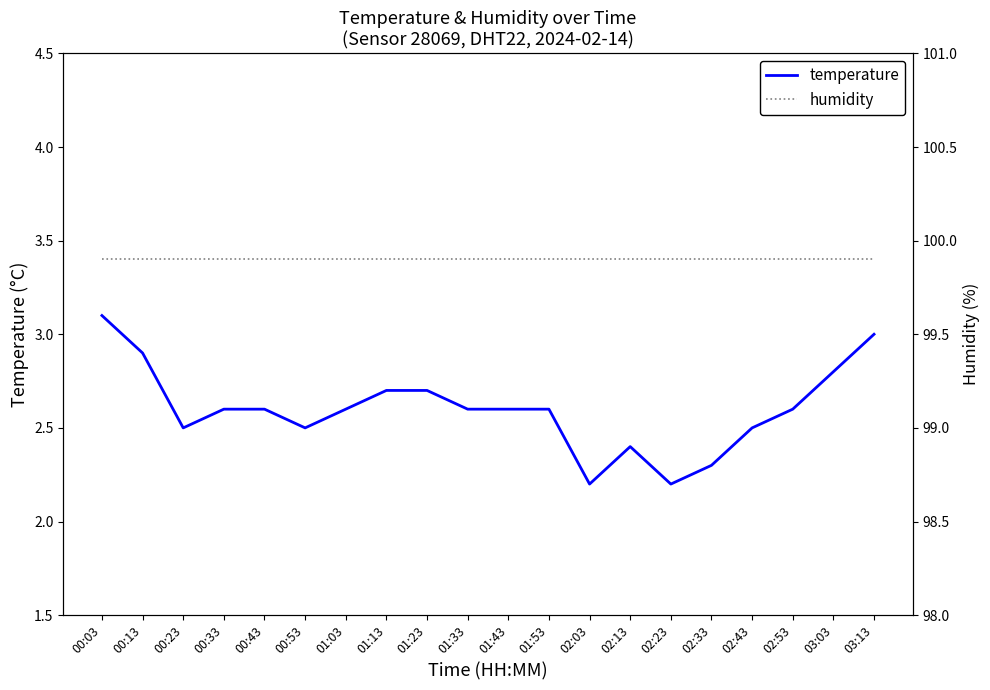

What are all the series names shown in the legend?

temperature, humidity